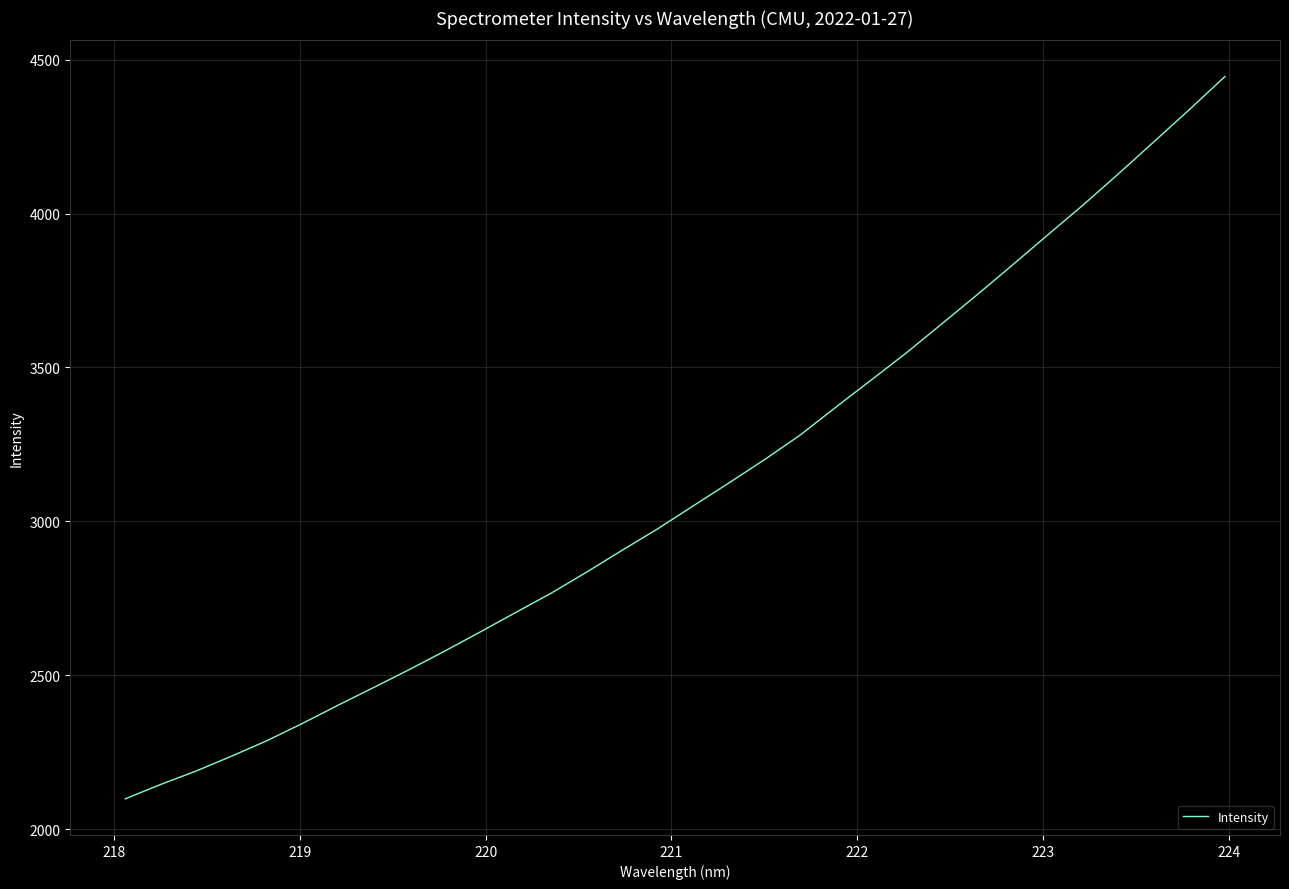

What is the smallest value displayed?

2098.5